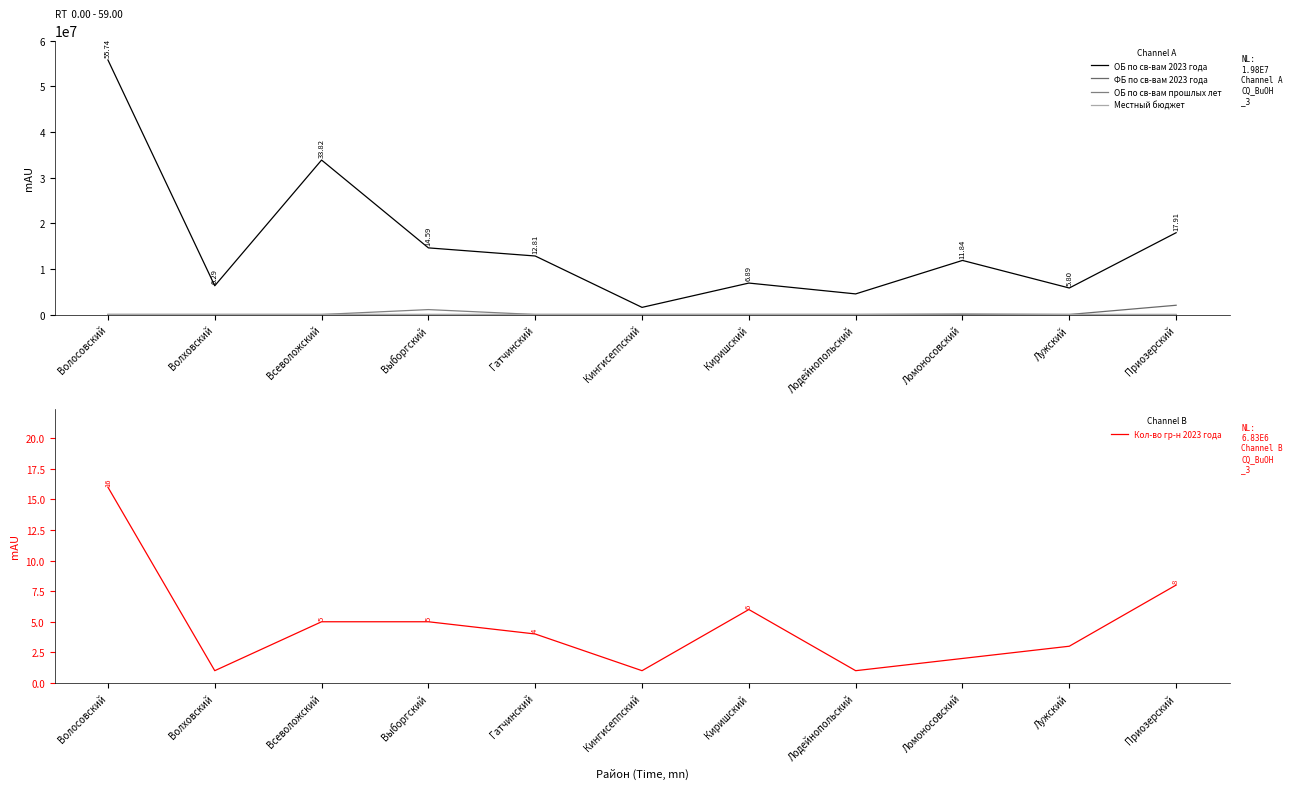

Reading left to right, what are all the values shown in this chart?

ОБ по св-вам 2023 года: 55739626.3	6292304.4	33821560.3	14589291.3	12812012.1	1560971.2	6885076.5	4510197.5	11841015.9	5801999.4	17911066.4
ФБ по св-вам 2023 года: 0.0	0.0	0.0	0.0	0.0	0.0	0.0	0.0	0.0	0.0	2025700.0
ОБ по св-вам прошлых лет: 0.0	0.0	0.0	1075832.4	0.0	0.0	0.0	0.0	0.0	0.0	0.0
Местный бюджет: 0.0	0.0	0.0	0.0	0.0	0.0	0.0	0.0	200000.0	0.0	0.0
Кол-во гр-н 2023 года: 16.0	1.0	5.0	5.0	4.0	1.0	6.0	1.0	2.0	3.0	8.0